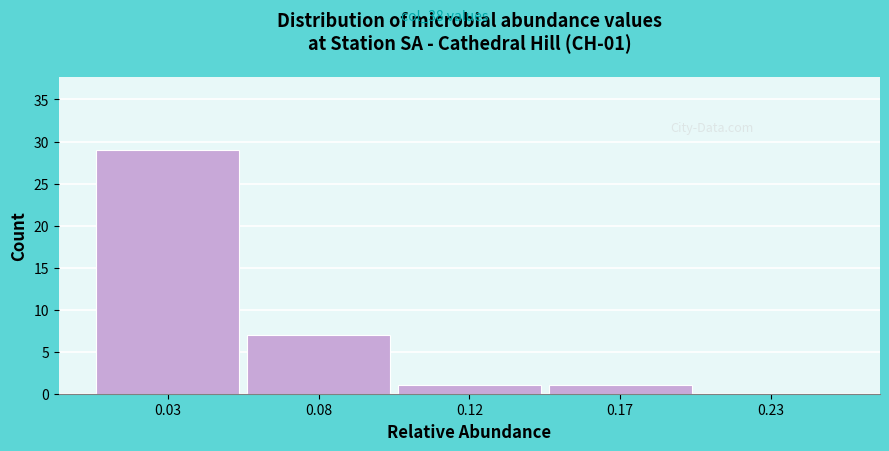

Reading left to right, list all the values displayed in this chart.

0.03=29	0.08=7	0.12=1	0.17=1	0.23=0